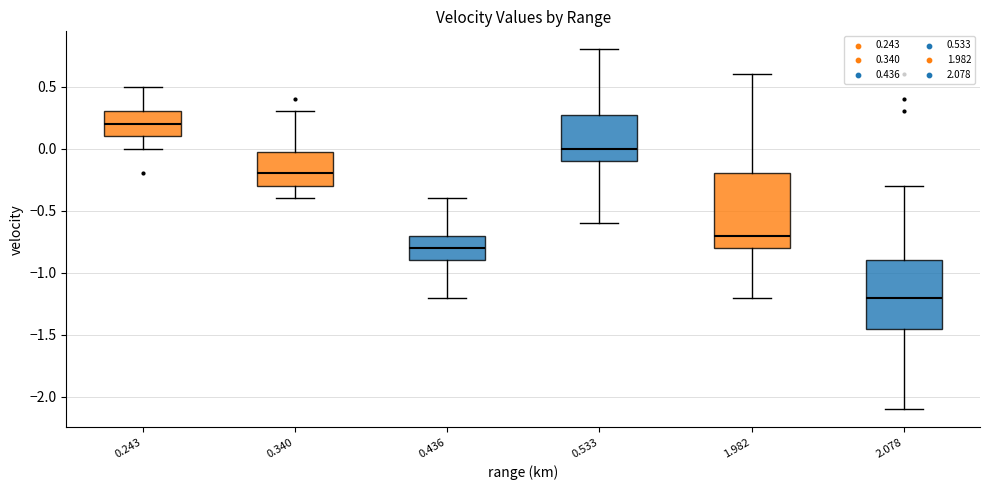

Comparing the boxes themselves (not the whiskers), which one is the tallest?

1.982